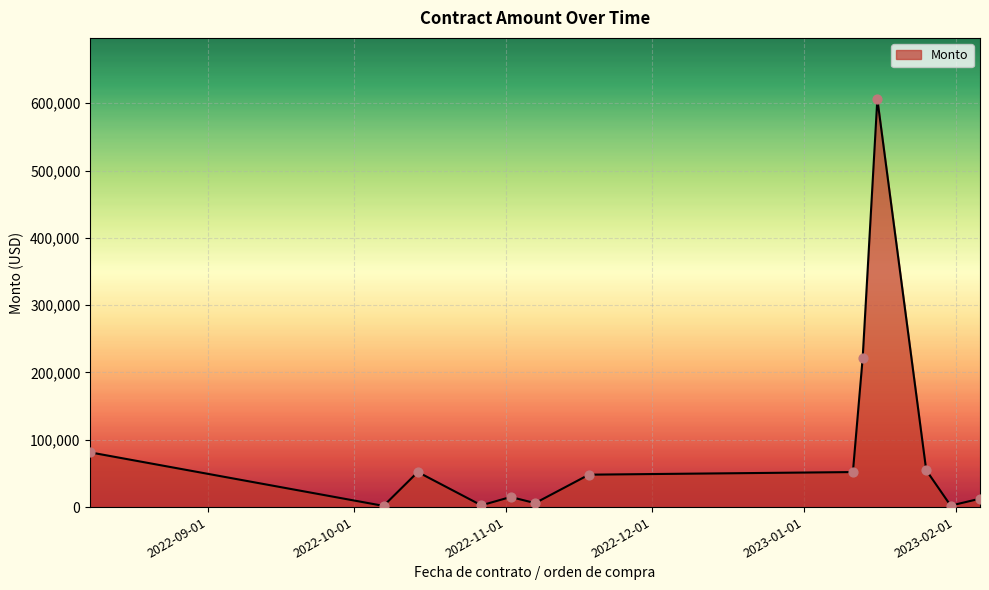

What is the greatest value displayed?

606177.8